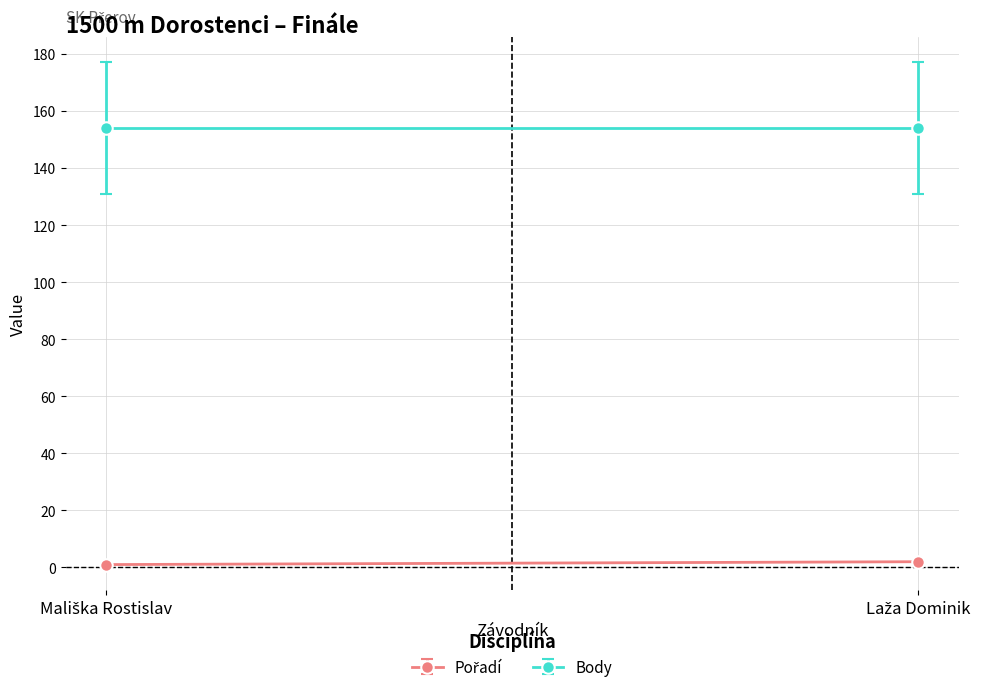

What are all the series names shown in the legend?

Pořadí, Body